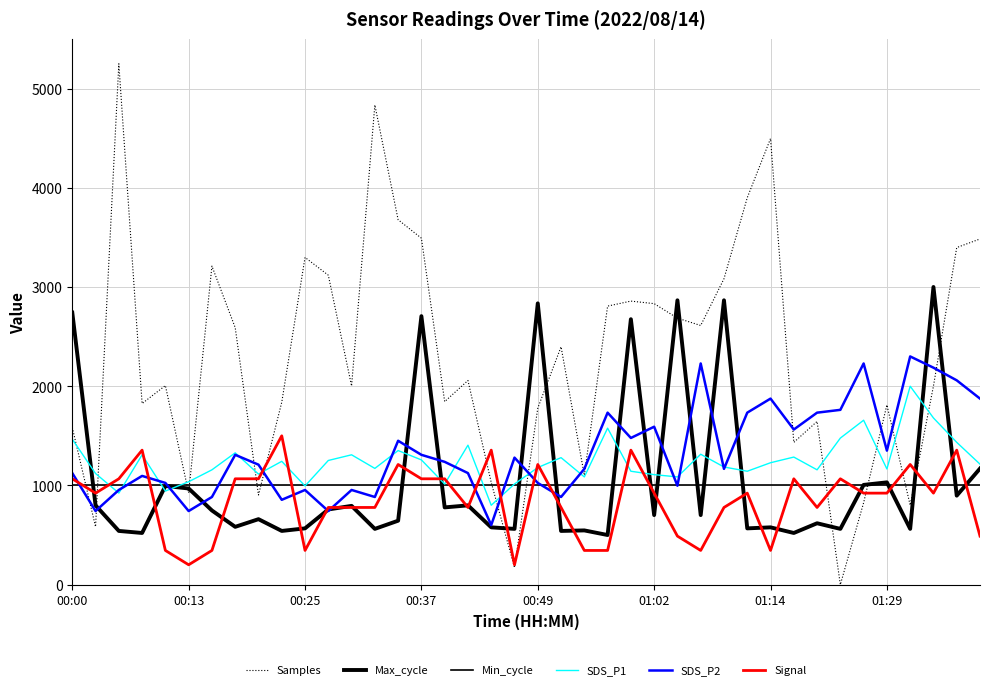

How many series are shown in this chart?

6